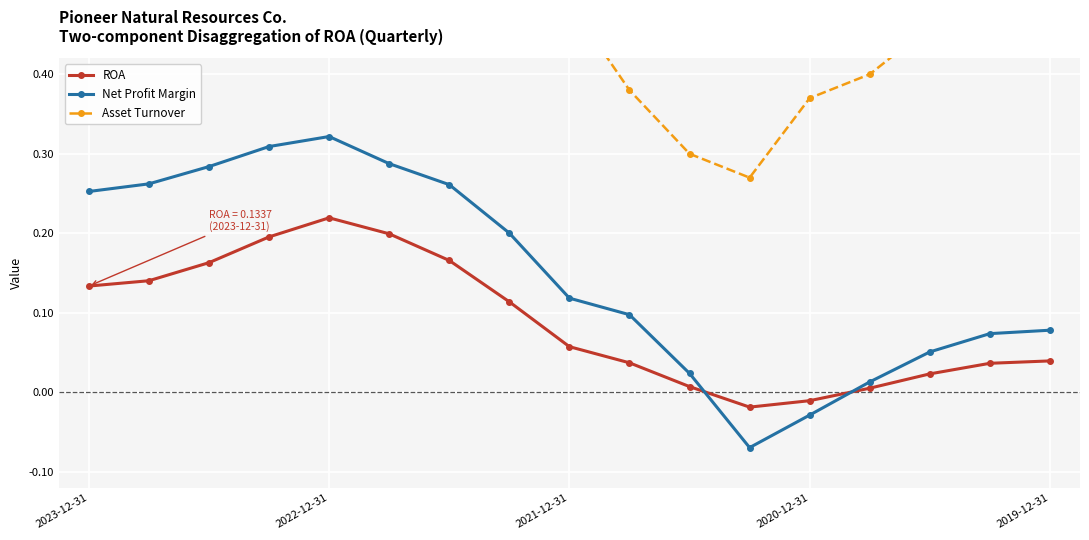

What is the difference between the second highest and second lowest values in the Asset Turnover series?

0.4